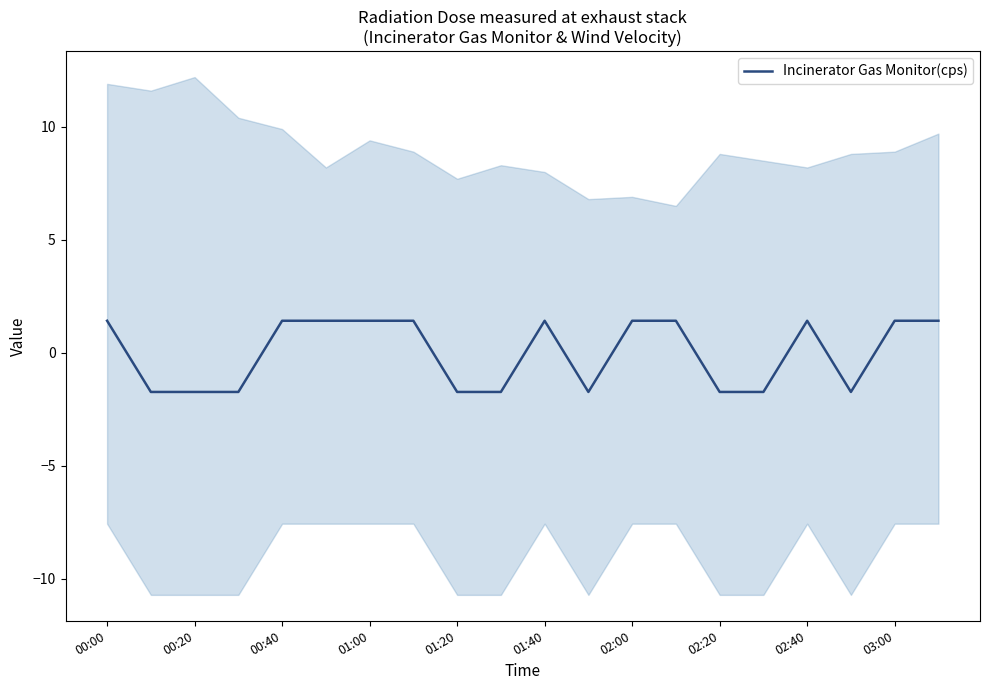

Is it true that Incinerator Gas Monitor(cps) equals 1.4 at 01:40?

True